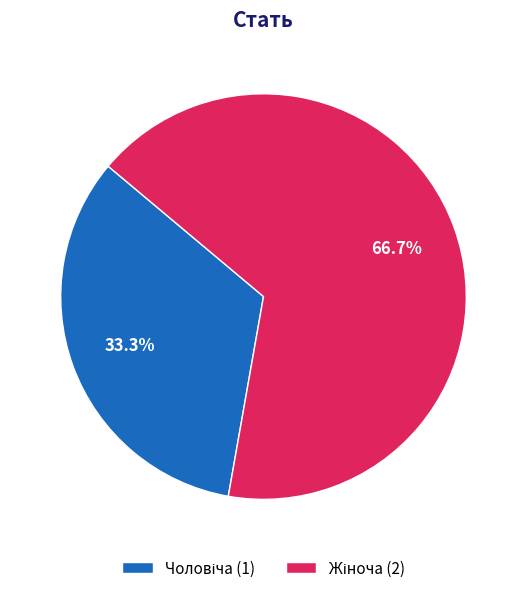

How many slices are in this pie chart?

2